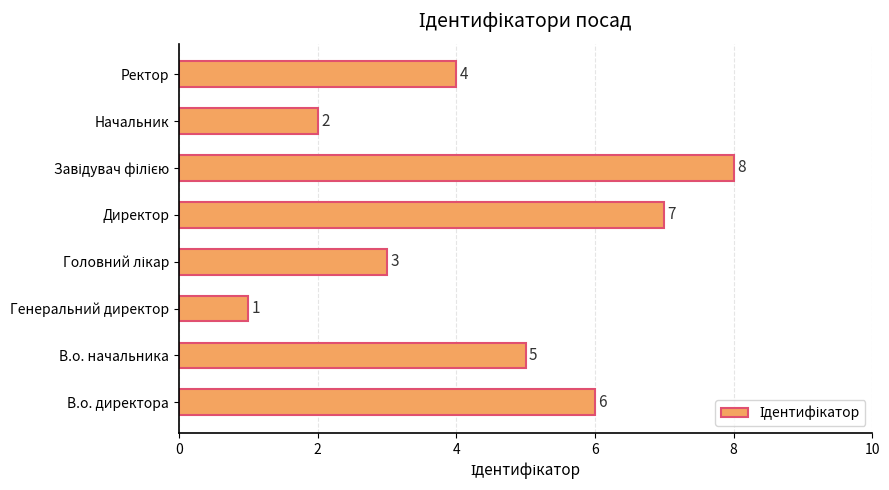

At which category does the chart reach its minimum across all series?

Генеральний директор